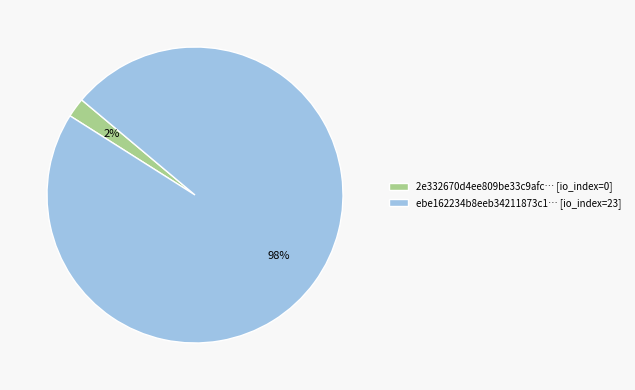

True or false: 2e332670d4ee809be33c9afc… [io_index=0] accounts for 8% of the total.

False